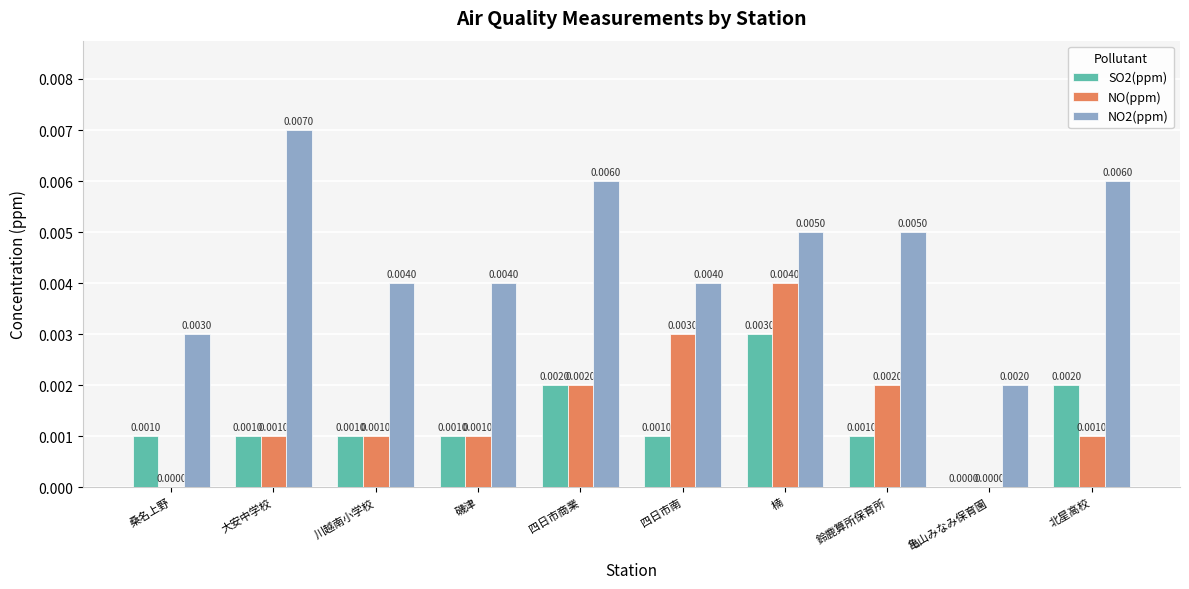

How many distinct data groups are displayed?

3